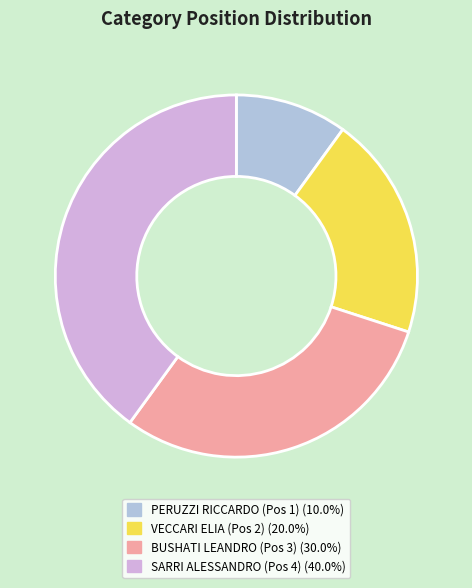

Is the sum of SARRI ALESSANDRO (Pos 4) and VECCARI ELIA (Pos 2) greater than half?

Yes